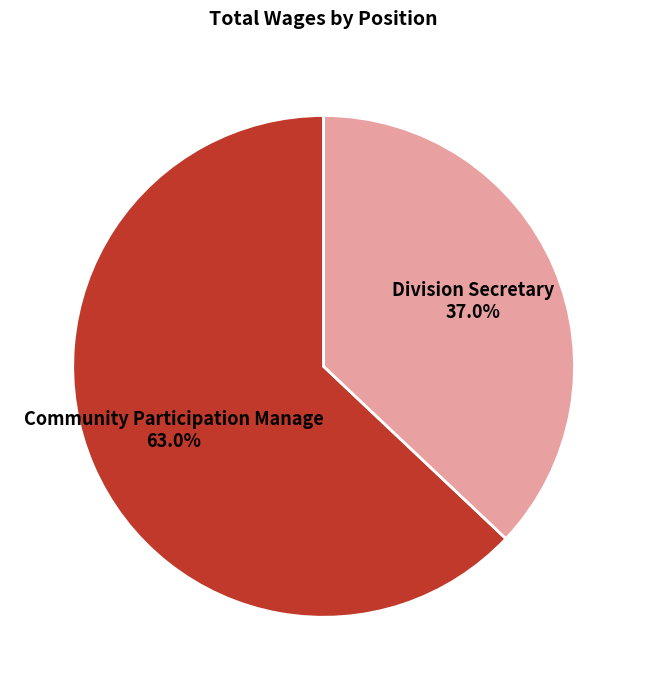

Which has a higher value, Division Secretary or Community Participation Manage?

Community Participation Manage